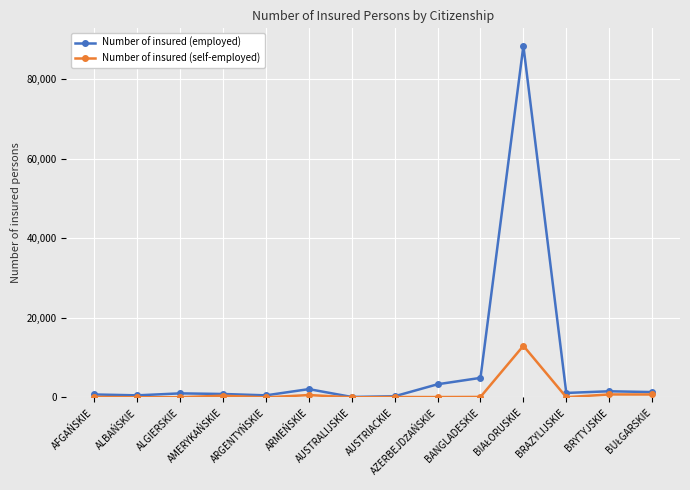

What is the spread (max minus min) of values at ALBAŃSKIE?

483